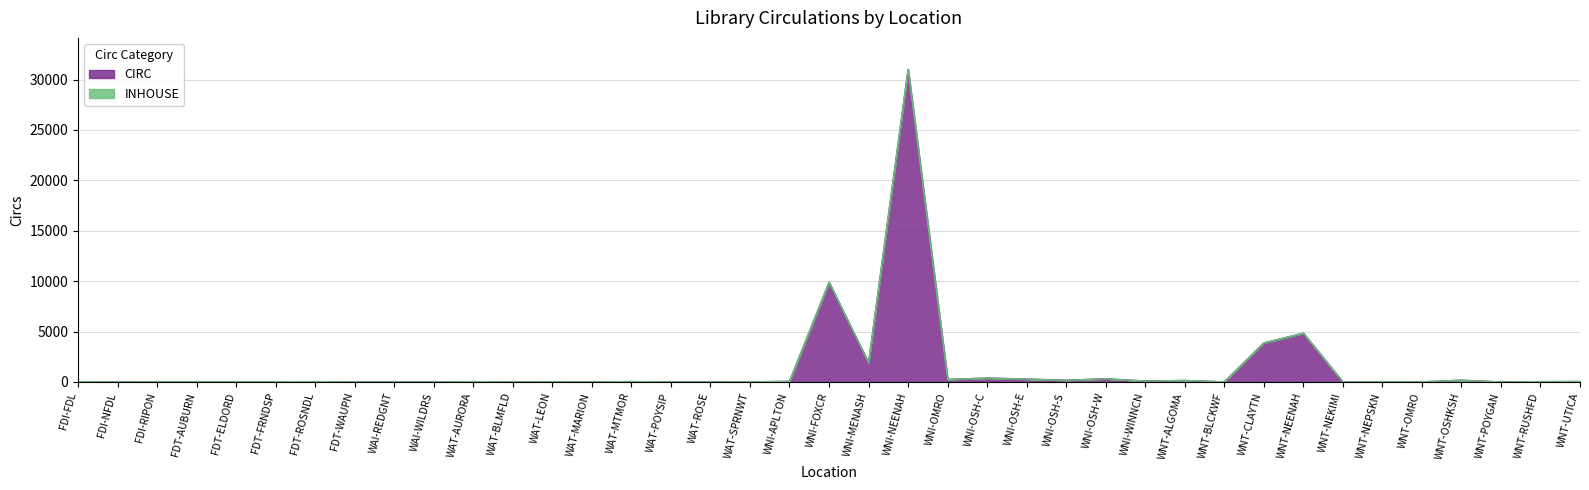

At how many categories does at least one series exceed 328?

6